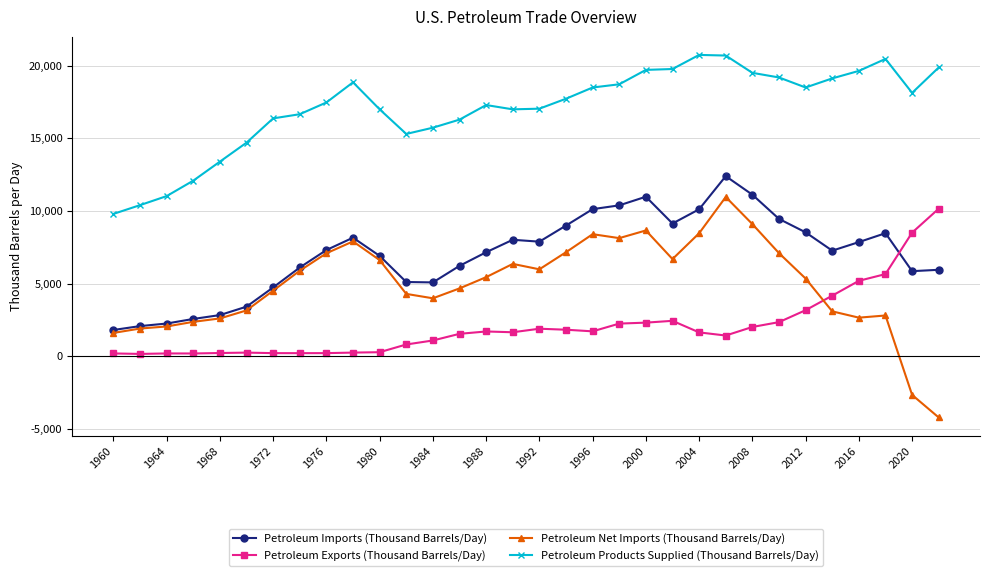

Which series has the widest spread of values?

Petroleum Net Imports (Thousand Barrels/Day)